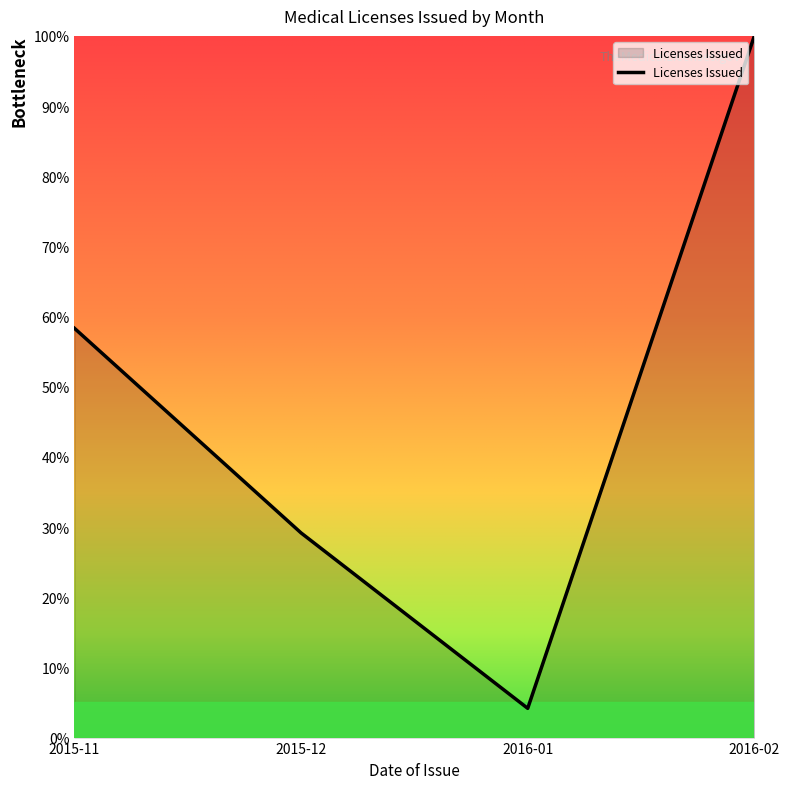

Which label corresponds to the smallest value in the chart?

2016-01